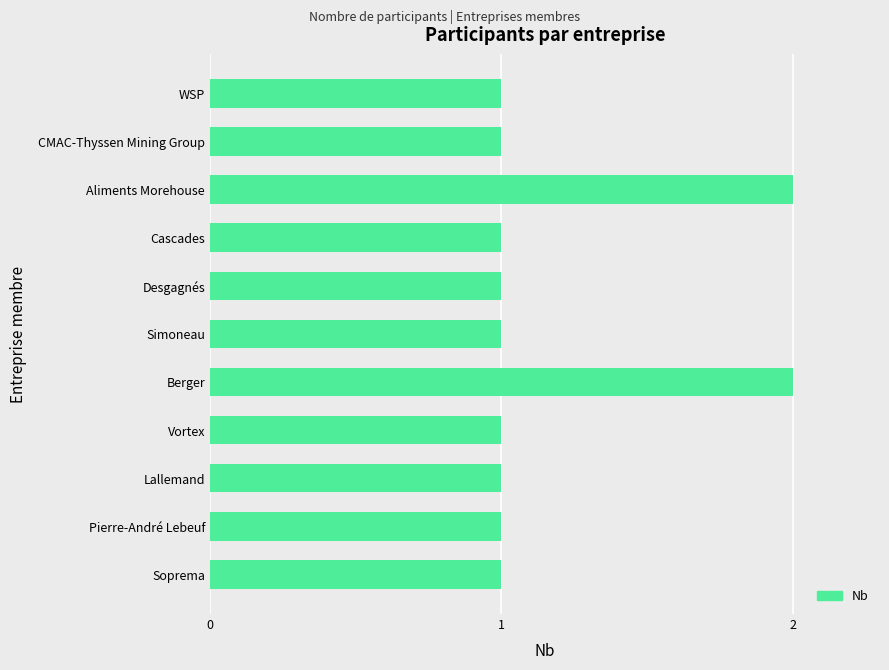

What is the sum of all values?

13